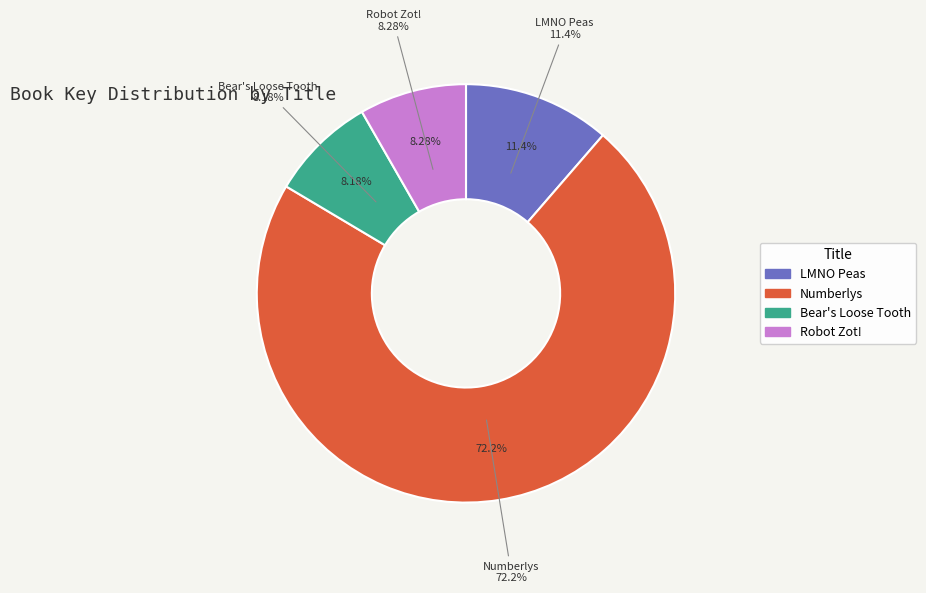

What is the smallest slice in the pie chart?

Bear's Loose Tooth